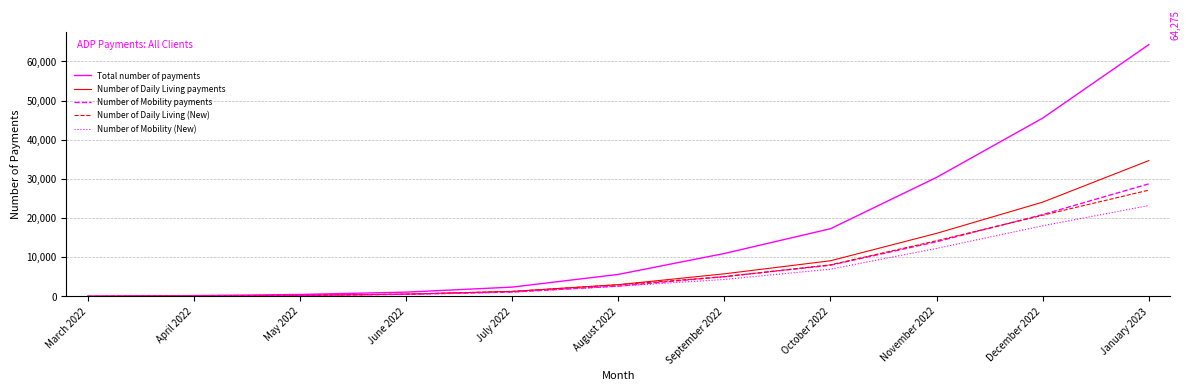

What is the difference between the maximum and minimum values in the Number of Daily Living payments series?

34660